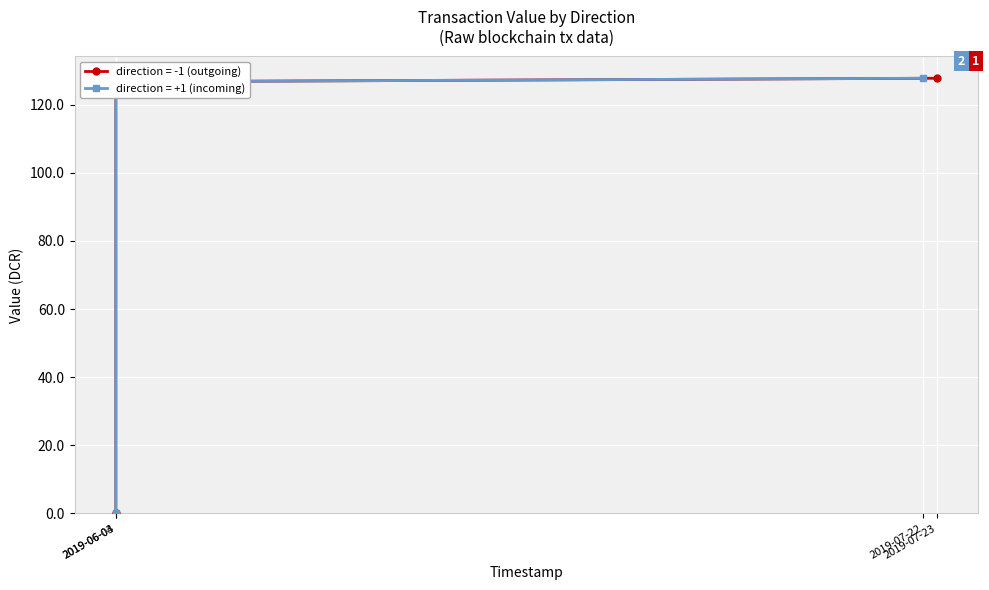

Does the chart display data point markers on the line(s)?

Yes